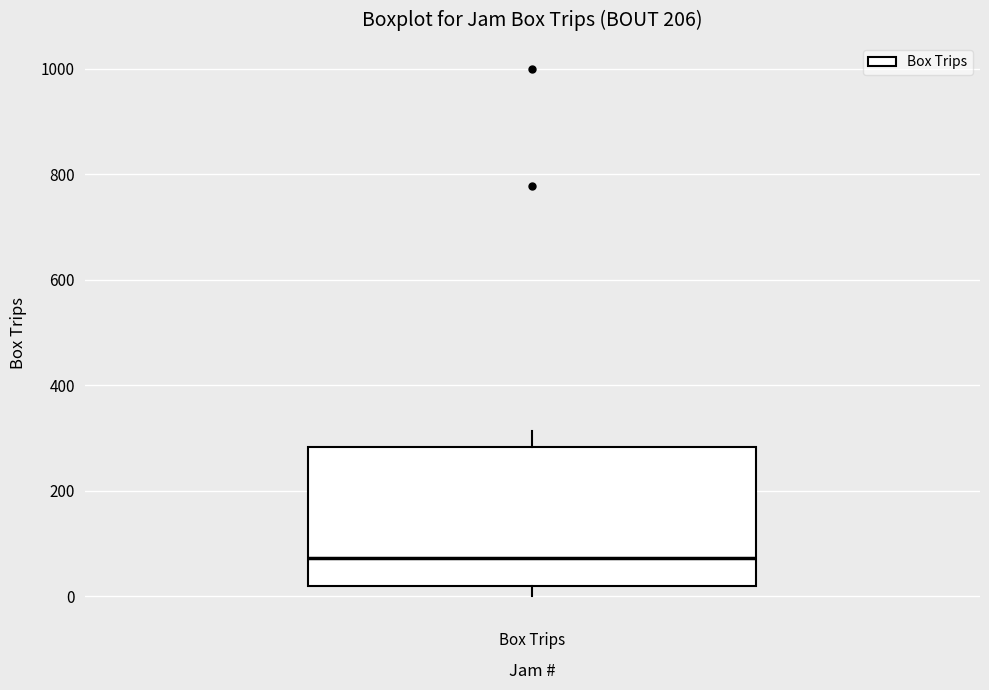

Where is the upper edge of the box for Box Trips on the y-axis? The values are not printed on the chart, so give them approximately, as read against the axis.

280